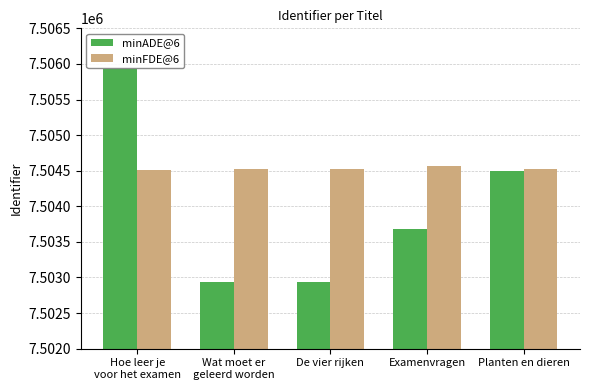

True or false: minADE@6 has a value of 1756778 at De vier rijken.

False